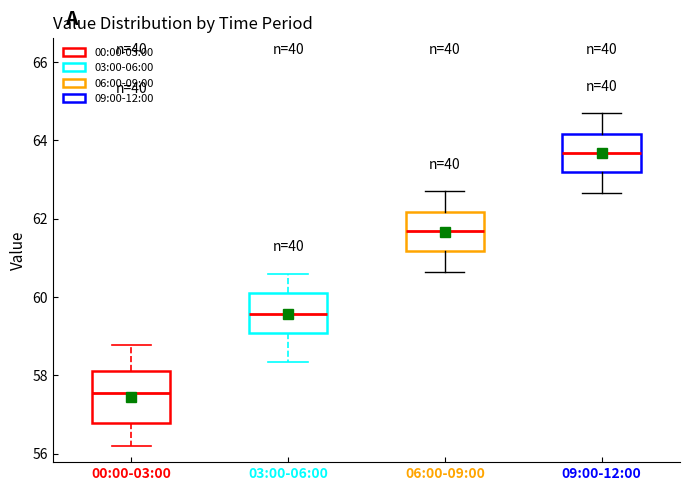

Reading left to right, read every box against the y-axis: the position of its median line, the range the box covers, and the ends of its whiskers. The values are not printed on the chart, so give them approximately, as read against the axis.

00:00-03:00: median 57.6, box 56.8 to 58.2, whiskers 56.2 to 58.8
03:00-06:00: median 59.6, box 59.0 to 60.2, whiskers 58.4 to 60.6
06:00-09:00: median 61.6, box 61.2 to 62.2, whiskers 60.6 to 62.8
09:00-12:00: median 63.6, box 63.2 to 64.2, whiskers 62.6 to 64.8